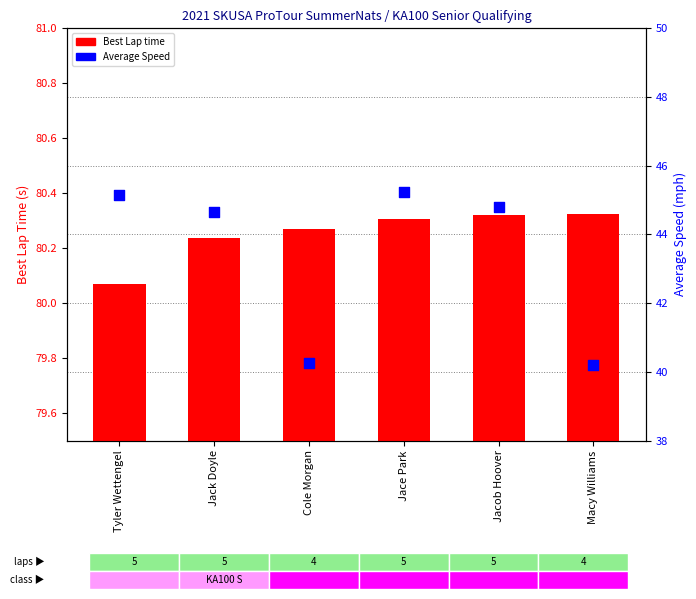

Approximately how many times larger is the value at Jacob Hoover compared to Tyler Wettengel?

1.0